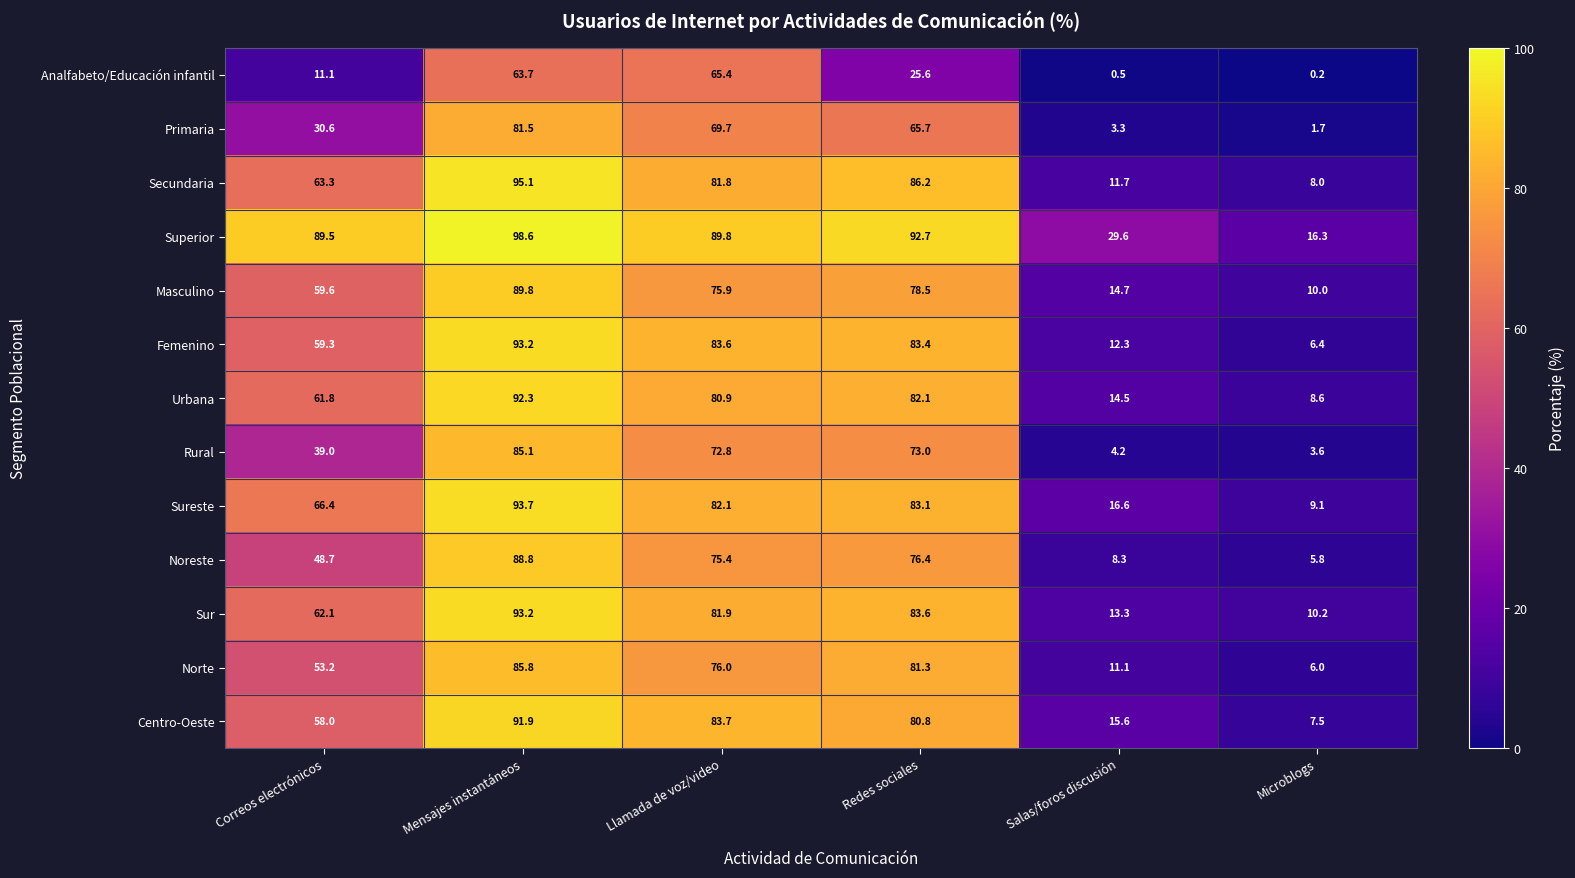

Rank the categories by Superior value from lowest to highest.

Microblogs, Salas/foros discusión, Correos electrónicos, Llamada de voz/video, Redes sociales, Mensajes instantáneos